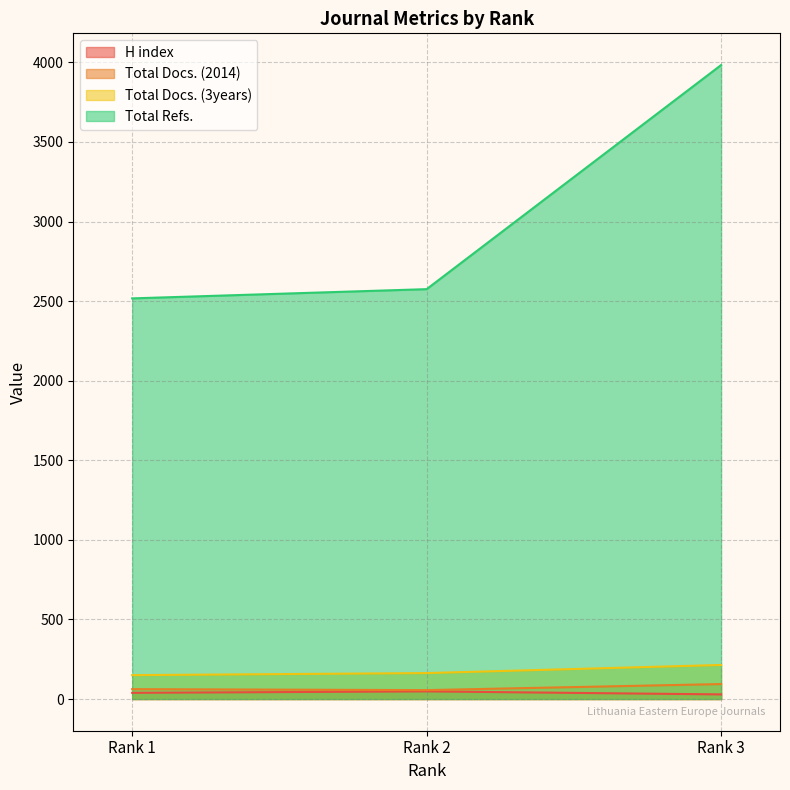

How many data points in Total Docs. (3years) are less than 163?

1